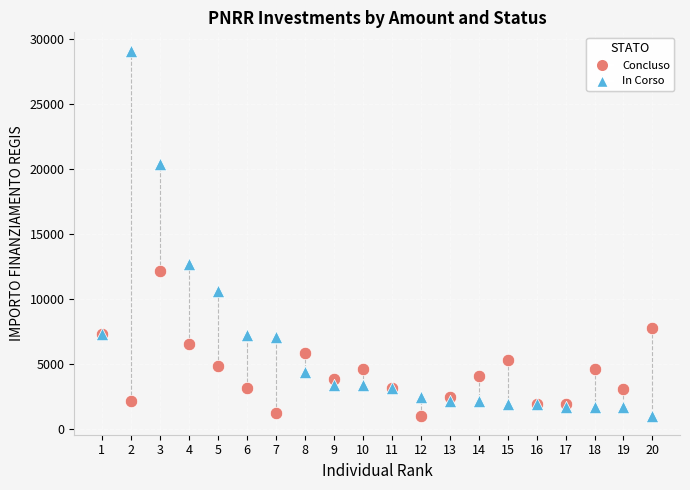

What are all the series names shown in the legend?

Concluso, In Corso